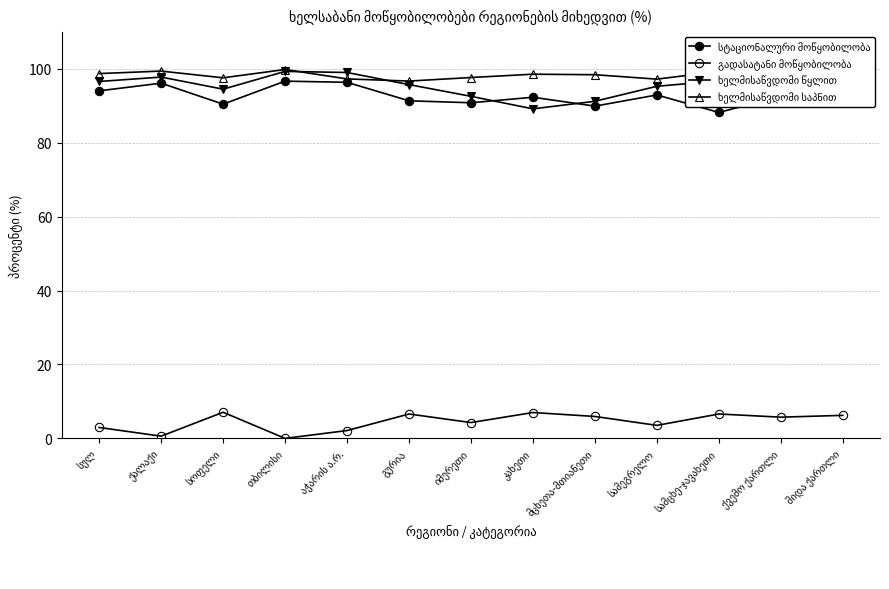

Where does the ხელმისაწვდომი წყლით series first go above 95?

სულ